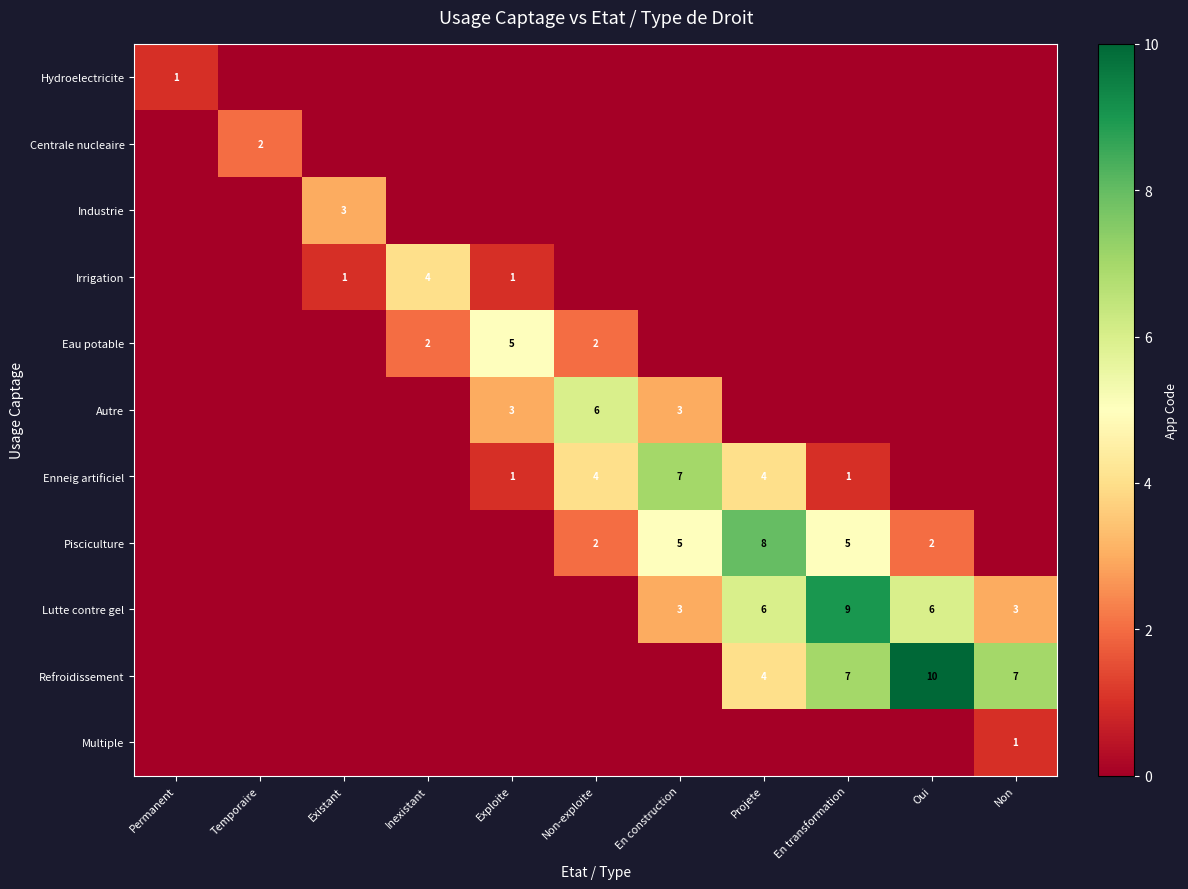

At which category does the chart reach its peak across all series?

Oui